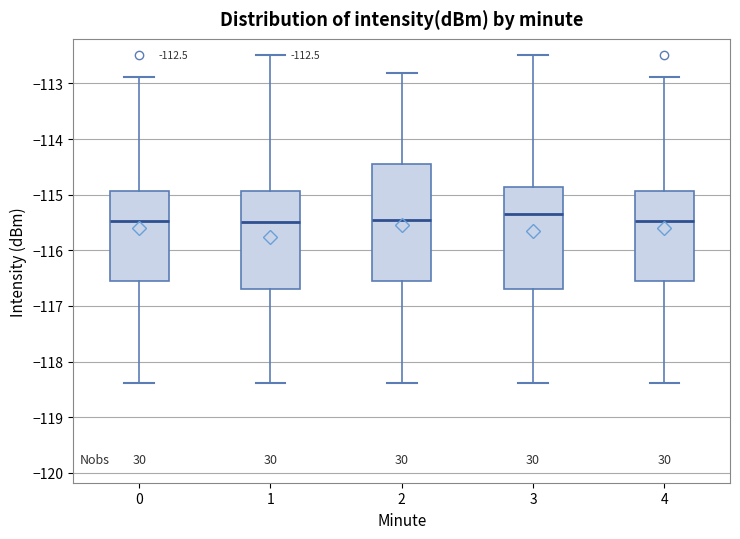

Which box has the highest median line?

3